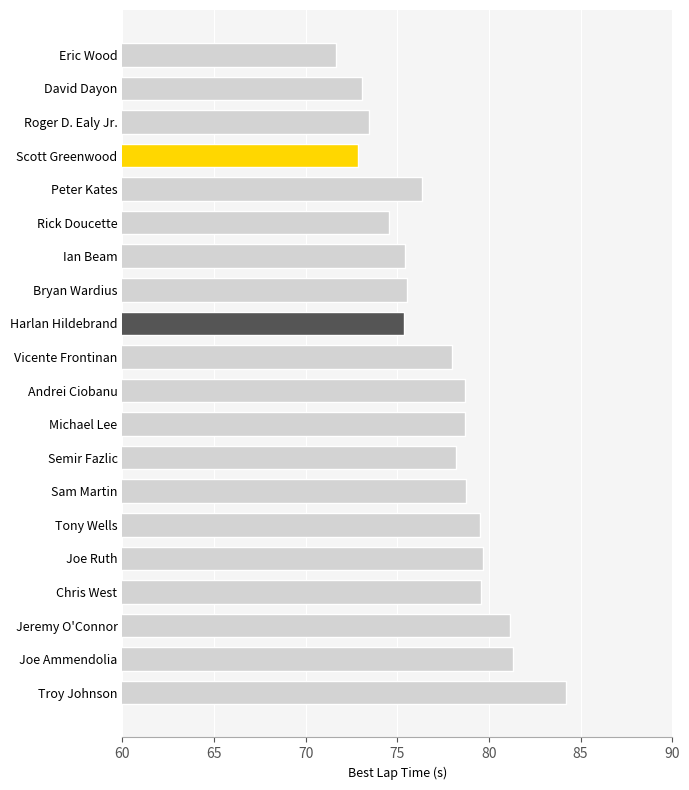

What is the difference between the second highest and minimum values?

9.7